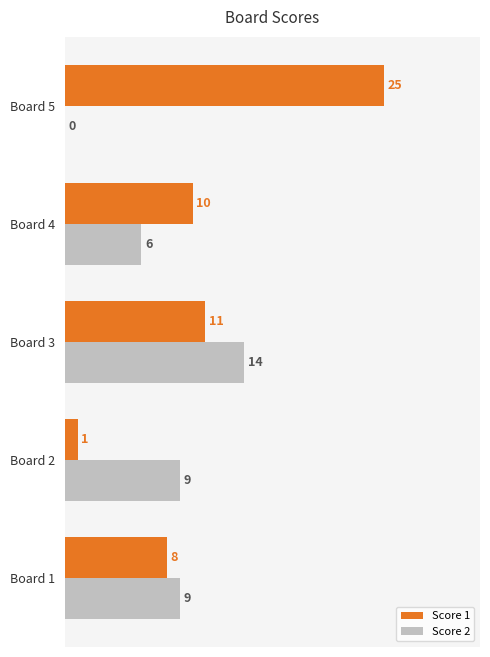

What is the sum of the Score 1 values at Board 3 and Board 1?

19